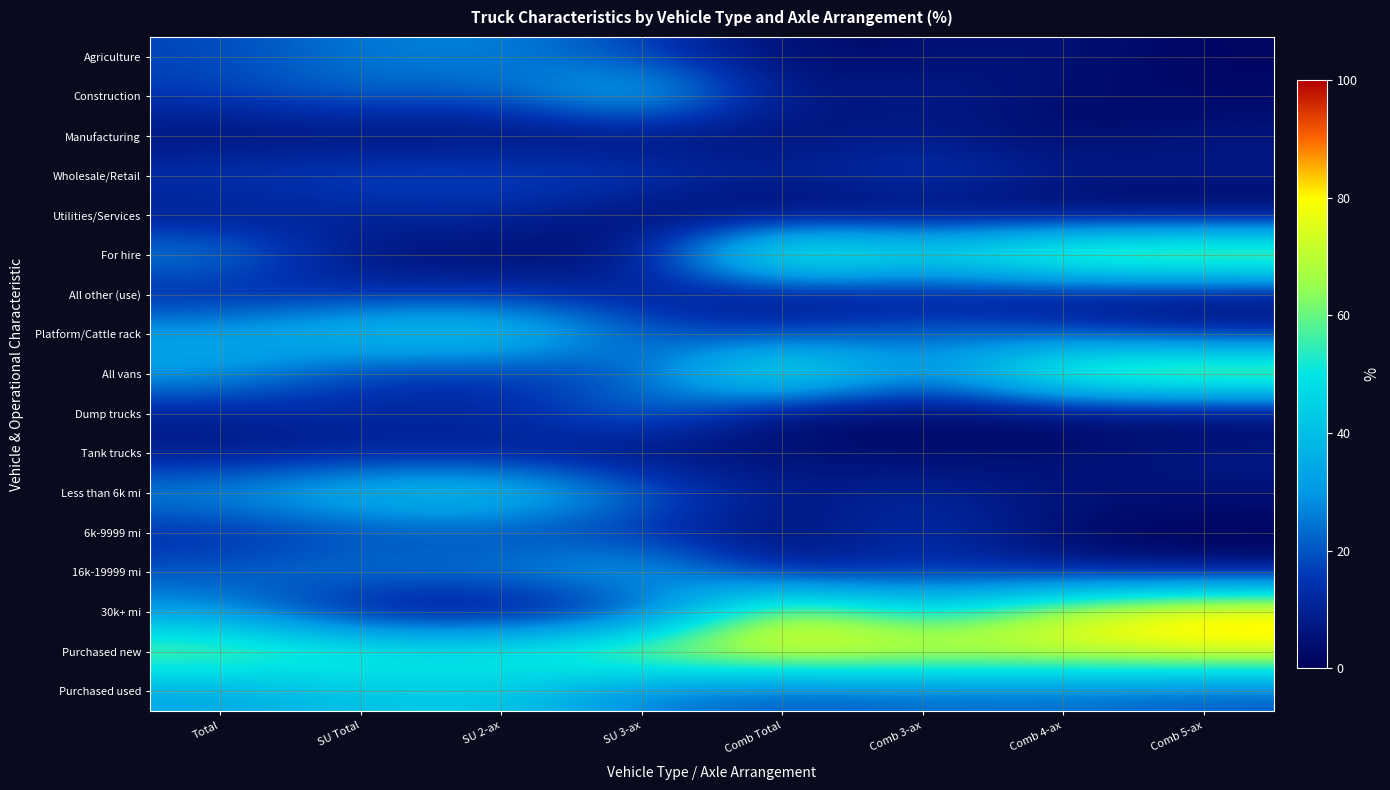

List the series in order of their peak value, highest first.

30k+ mi, Purchased new, For hire, All vans, Platform/Cattle rack, Less than 6k mi, Construction, Purchased used, 16k-19999 mi, Agriculture, Dump trucks, Wholesale/Retail, 6k-9999 mi, All other (use), Utilities/Services, Tank trucks, Manufacturing